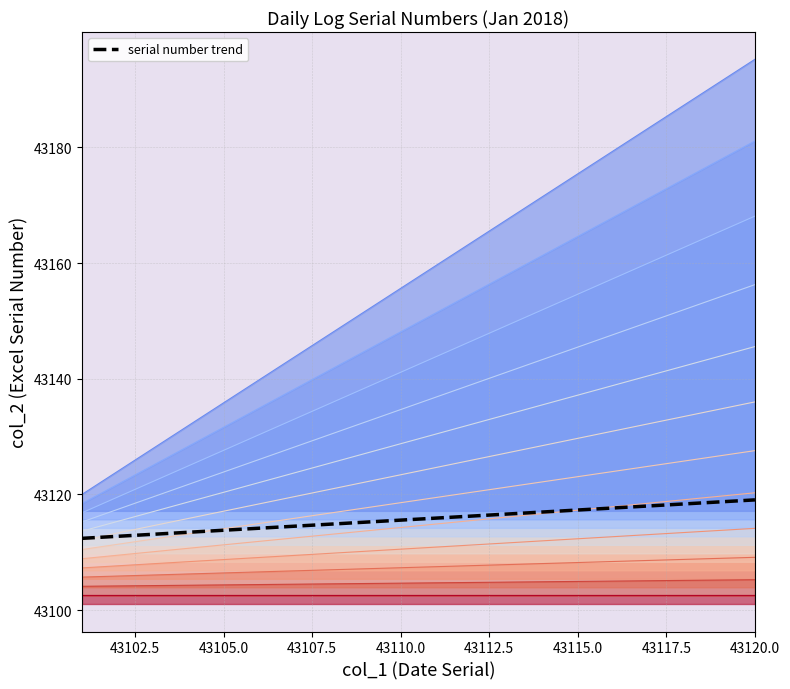

What is the label of the 10th point from the left?

43110.0